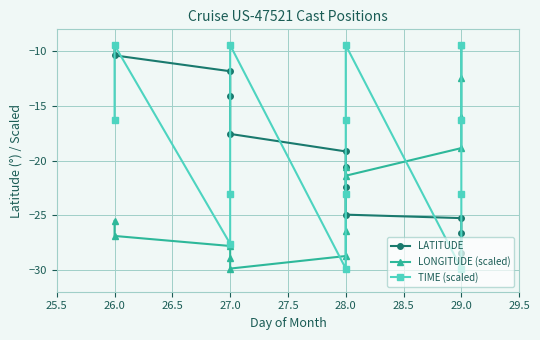

What is the label of the 6th point from the left?

28.0